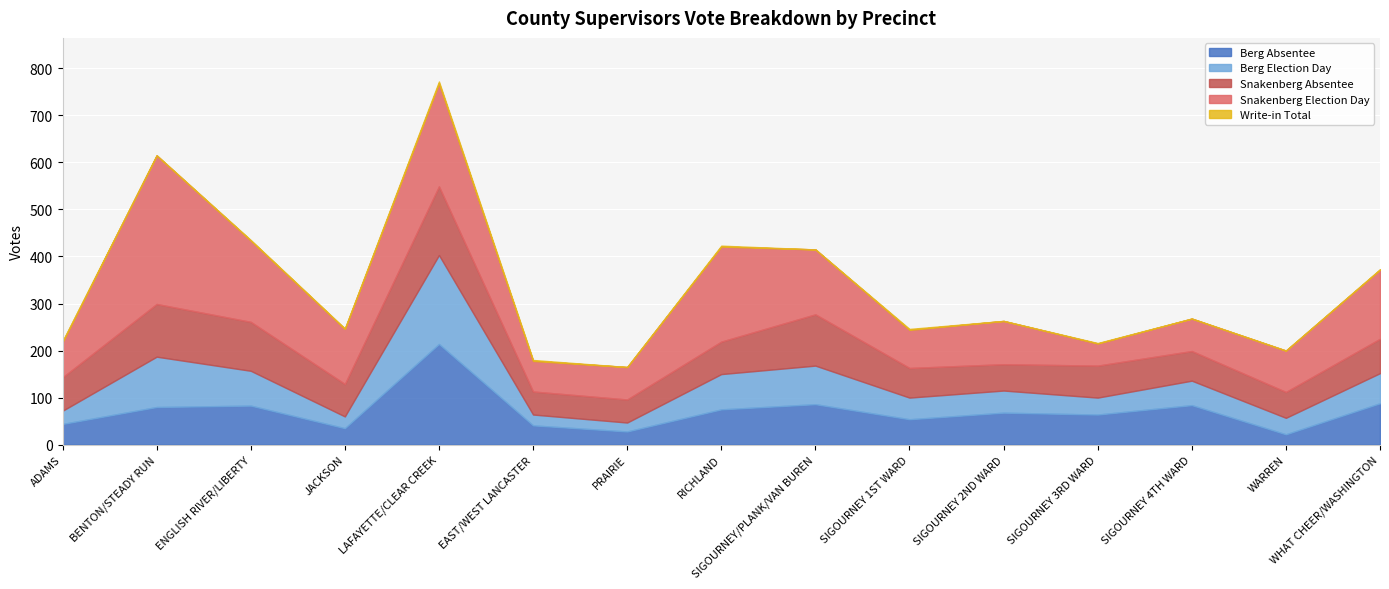

Which series has the largest range (max minus min)?

Snakenberg Election Day